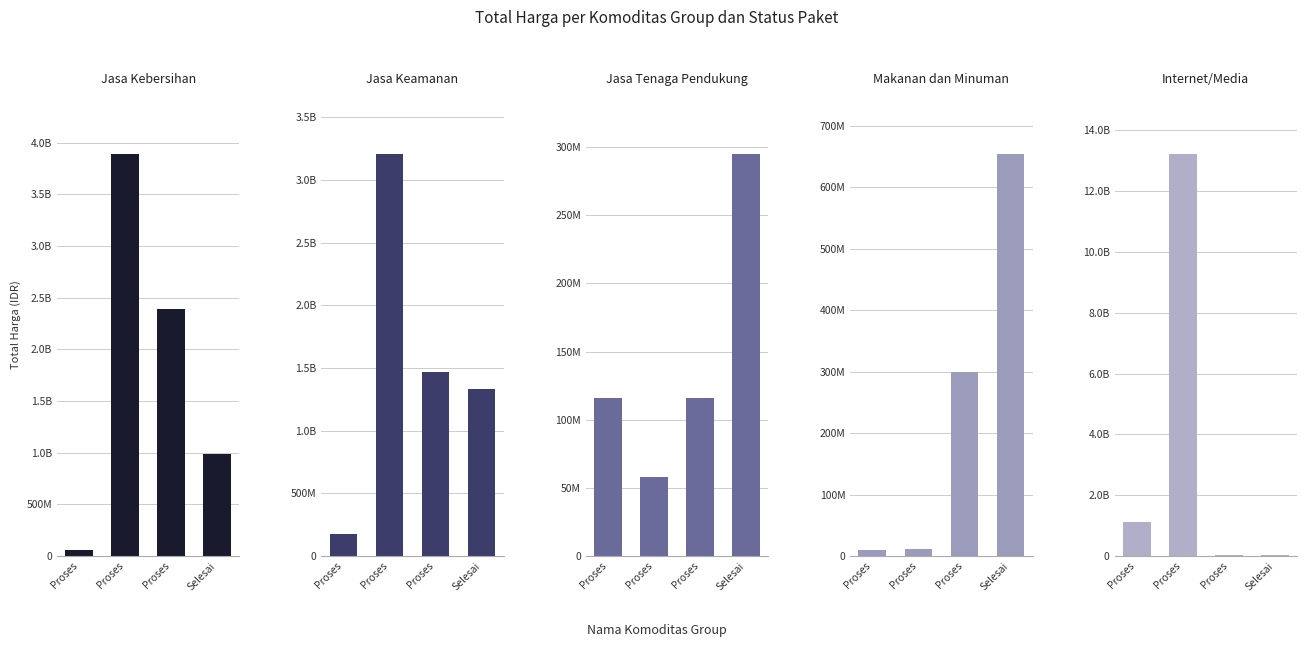

True or false: Jasa Tenaga Pendukung has a value of 59914448 at Proses.

False